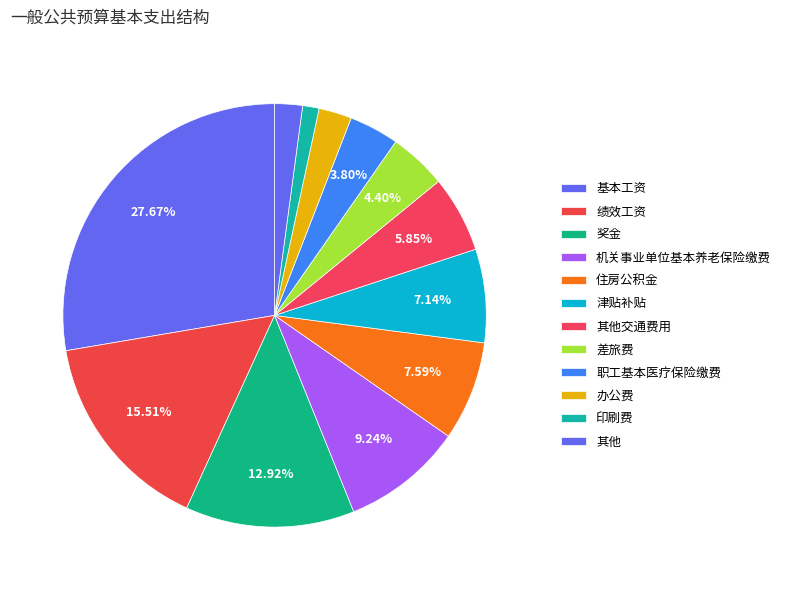

Count the number of slices in the pie.

12